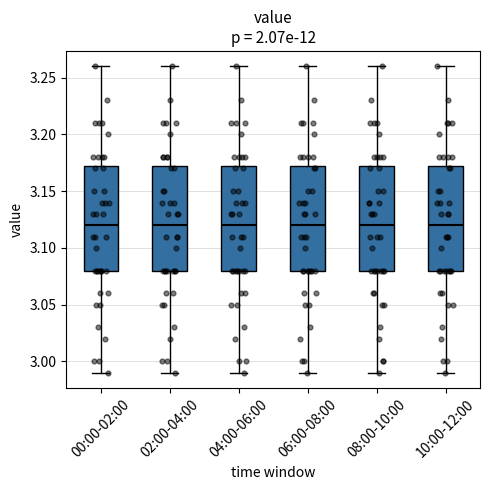

Reading left to right, transcribe this box plot: for each box, give where its median line is, the range the box spans, and where its two whiskers end, as read against the y-axis. The values are not printed on the chart, so give them approximately, as read against the axis.

00:00-02:00: median 3.120, box 3.080 to 3.175, whiskers 2.990 to 3.260
02:00-04:00: median 3.120, box 3.080 to 3.175, whiskers 2.990 to 3.260
04:00-06:00: median 3.120, box 3.080 to 3.175, whiskers 2.990 to 3.260
06:00-08:00: median 3.120, box 3.080 to 3.175, whiskers 2.990 to 3.260
08:00-10:00: median 3.120, box 3.080 to 3.175, whiskers 2.990 to 3.260
10:00-12:00: median 3.120, box 3.080 to 3.175, whiskers 2.990 to 3.260